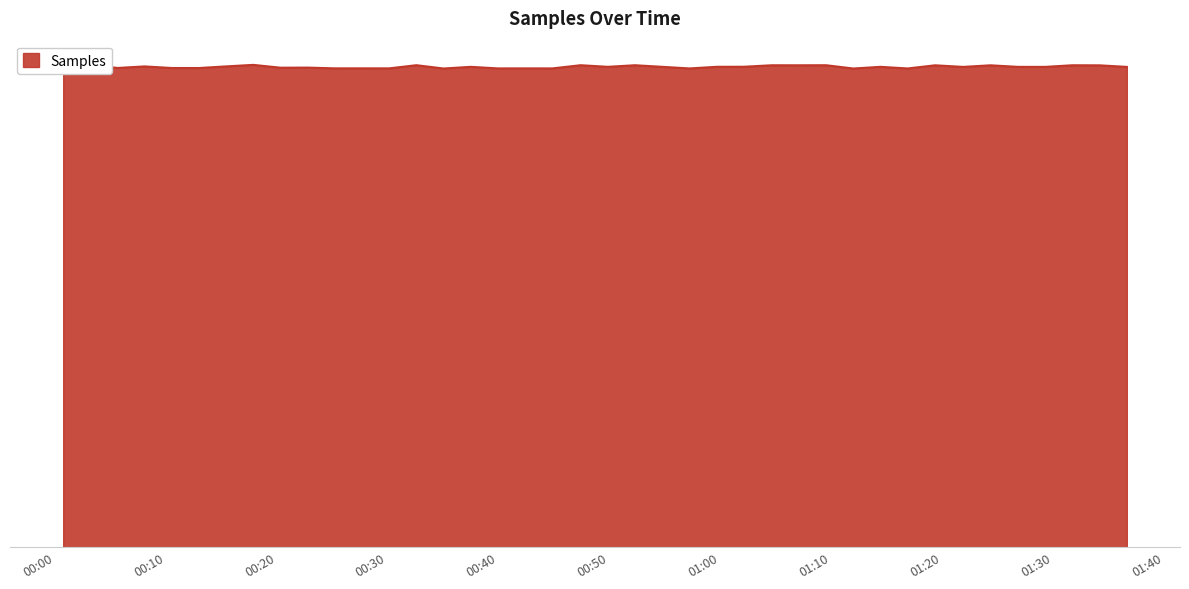

What is the sum of all values?

205.2